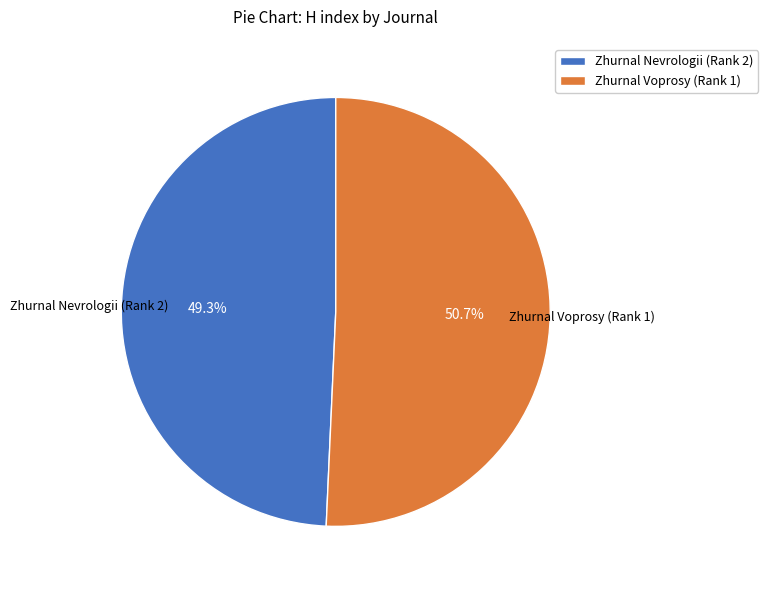

The Zhurnal Nevrologii (Rank 2) slice represents 40% of the pie. True or false?

False